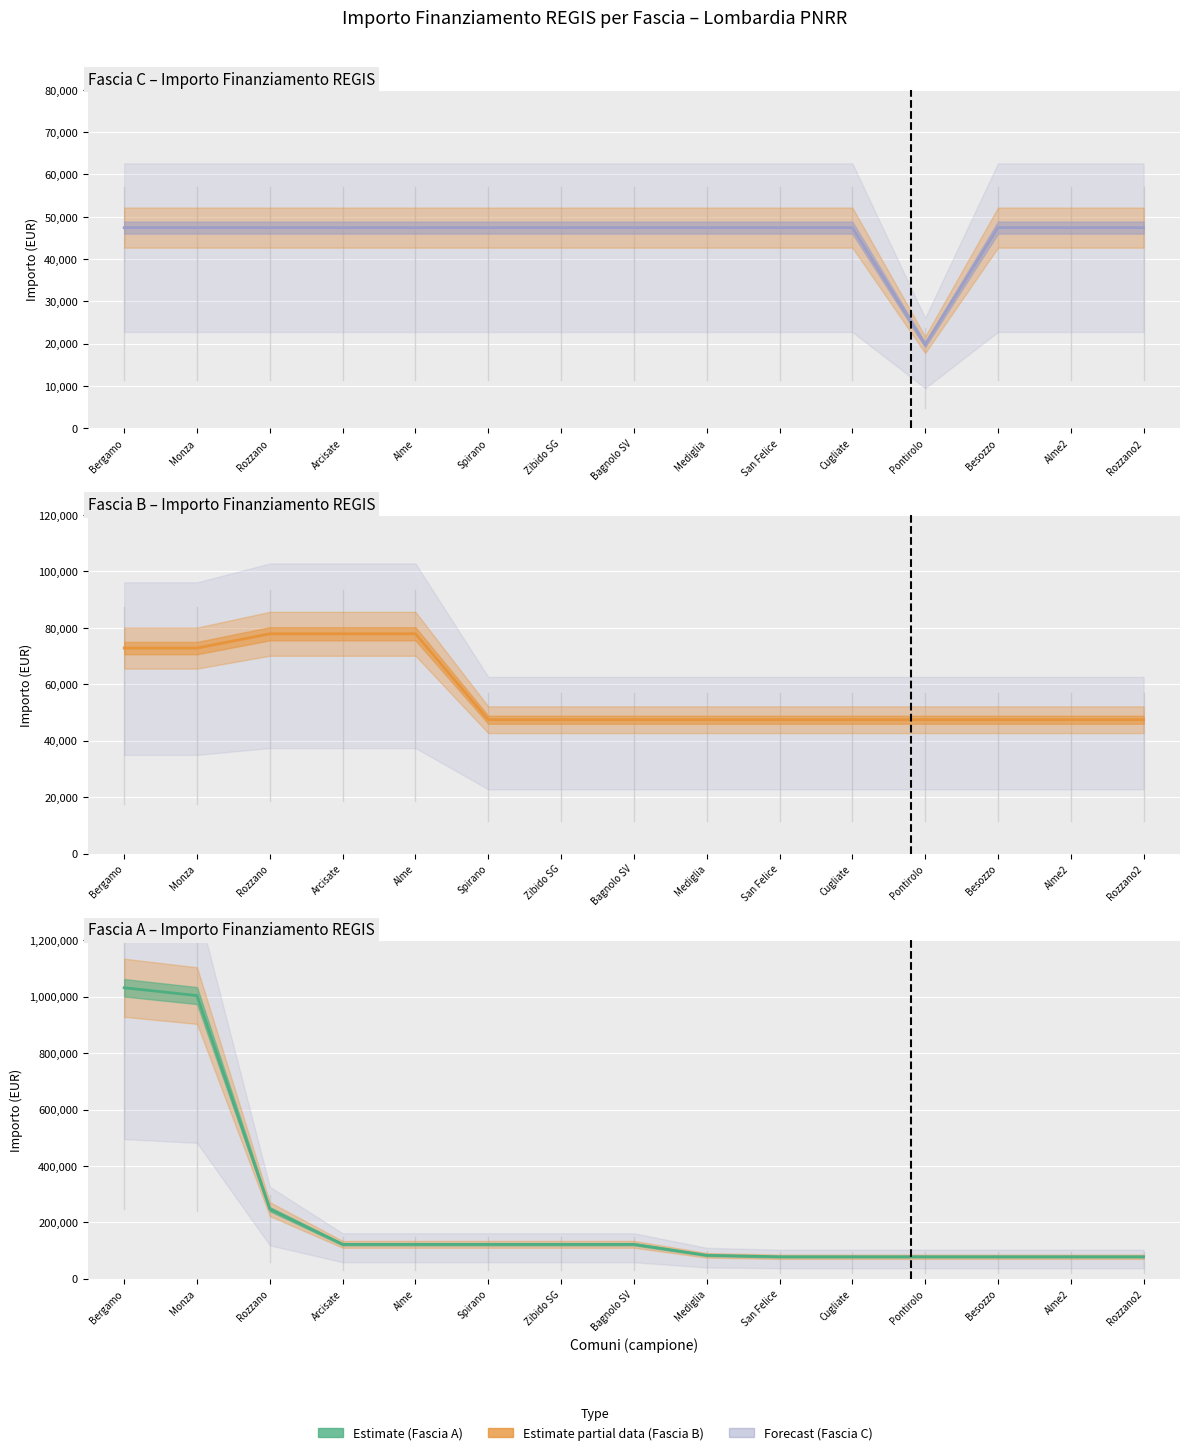

Which series has the largest range (max minus min)?

Fascia A